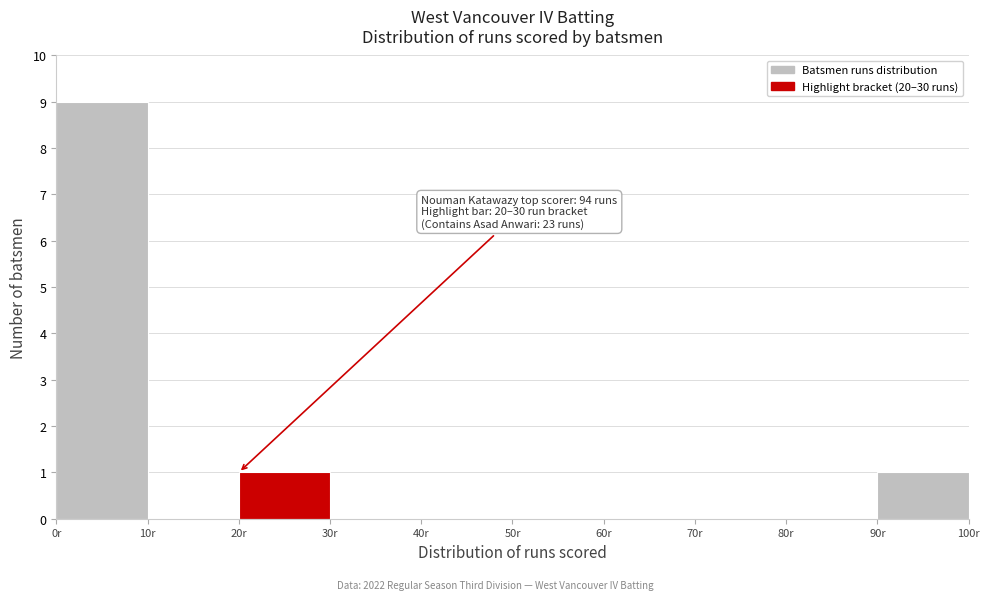

Over which range of the x-axis is the bar tallest?

0 to 10